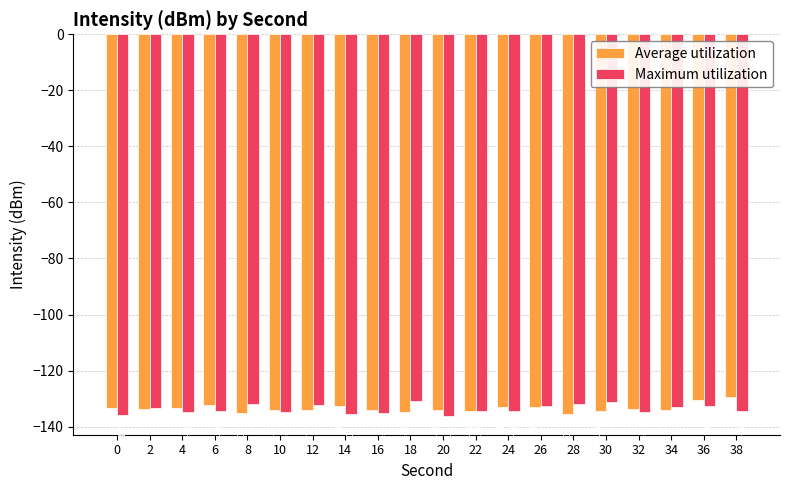

What is the total value across all series at 24?

-267.4